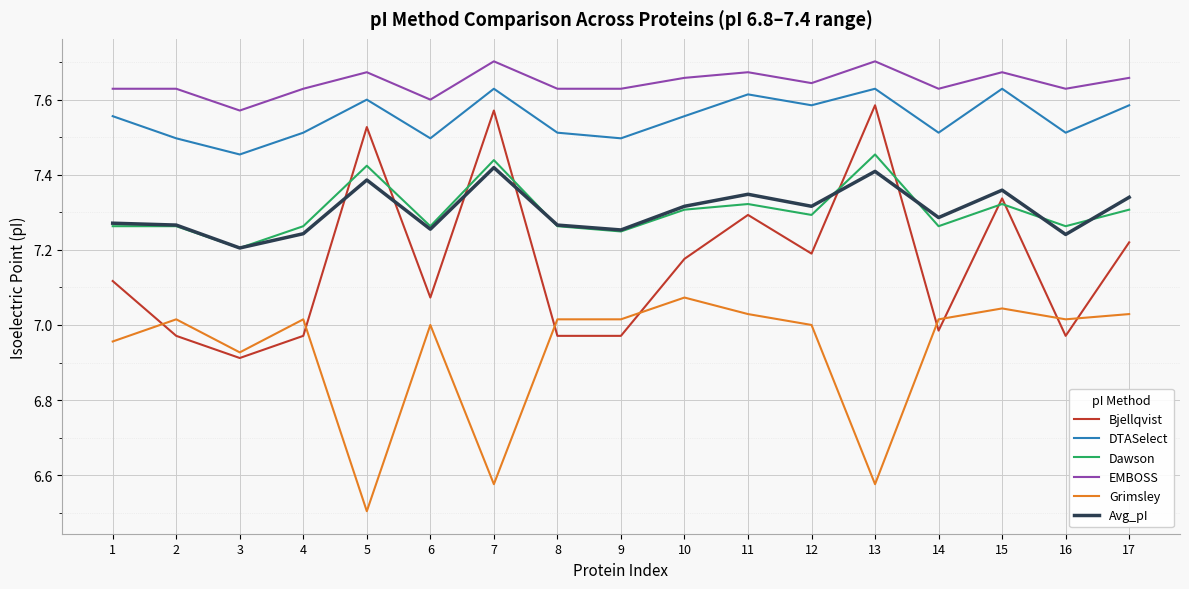

True or false: DTASelect and Grimsley intersect in this chart.

False